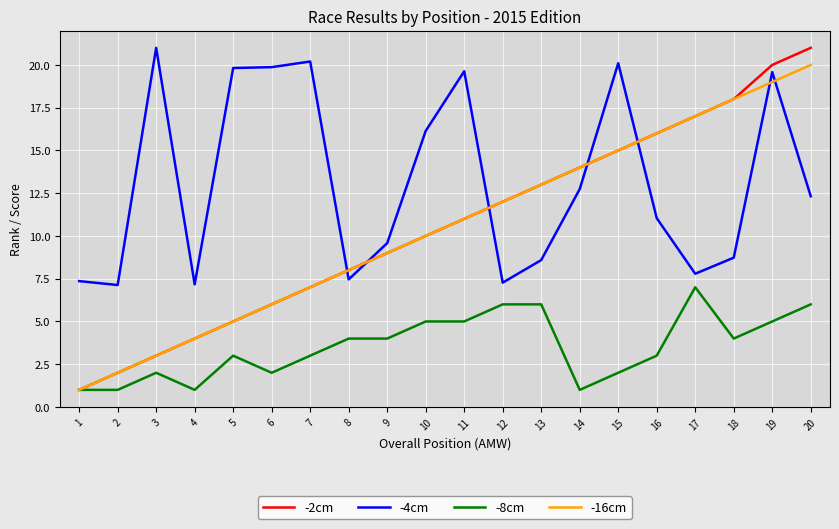

True or false: -8cm and -4cm cross at least once.

False